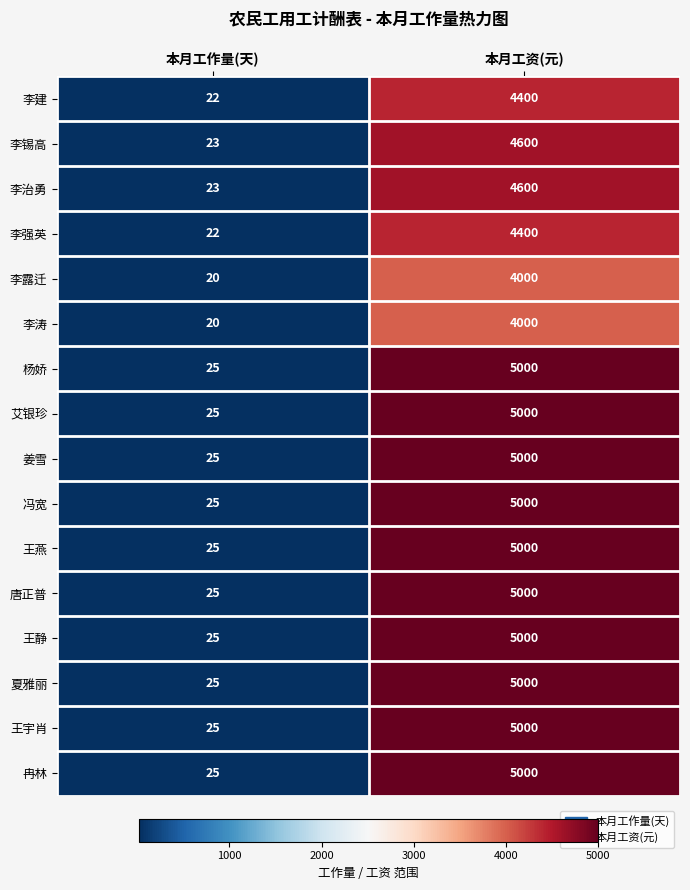

What is the sum of the 姜雪 values at 本月工资(元) and 本月工作量(天)?

5025